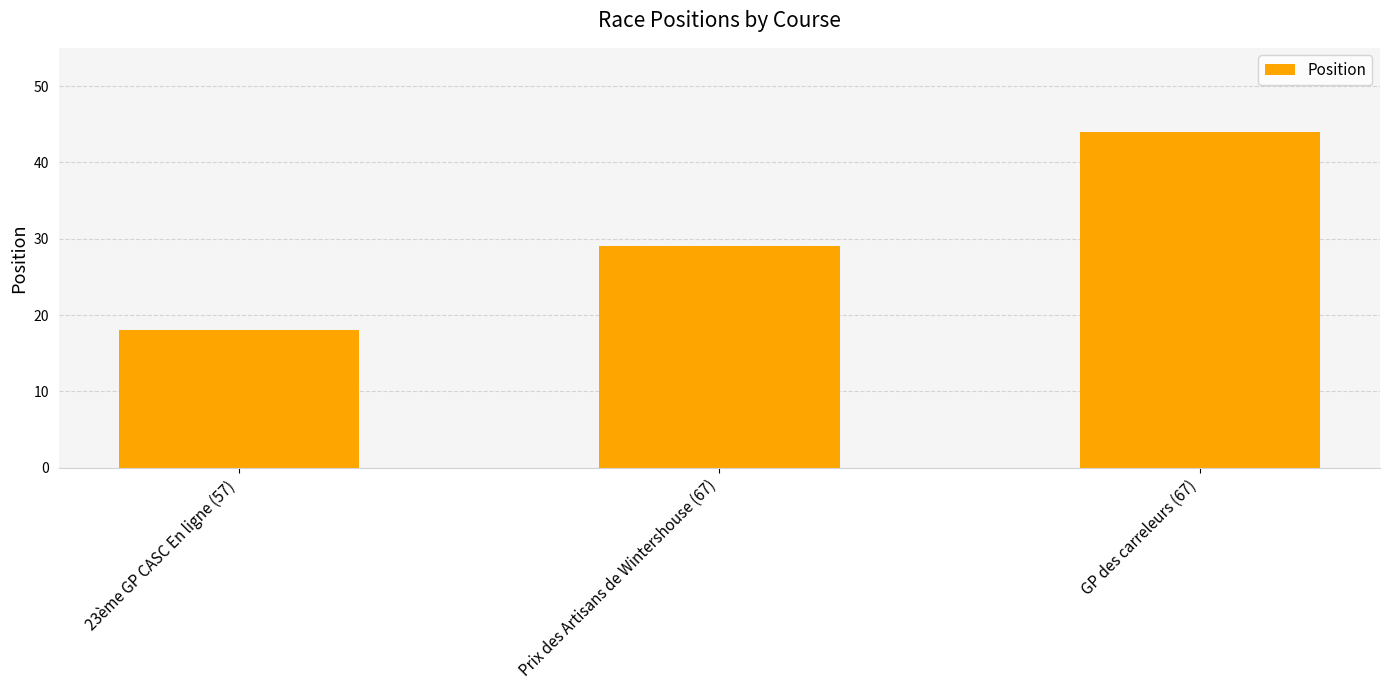

How many distinct data groups are displayed?

1